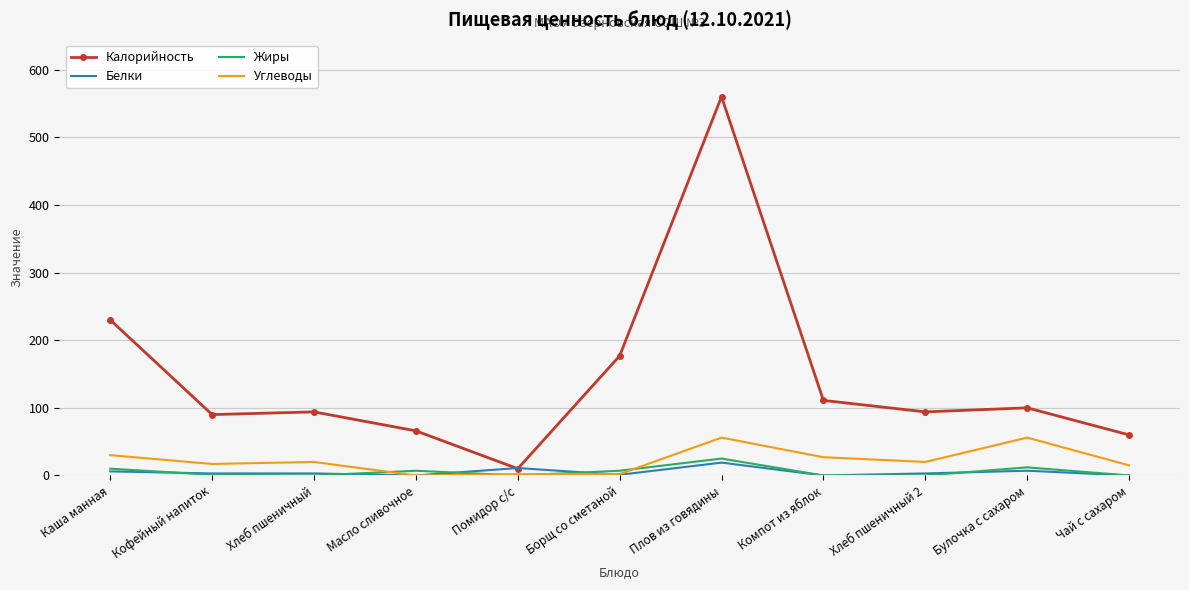

Which series has the widest spread of values?

Калорийность